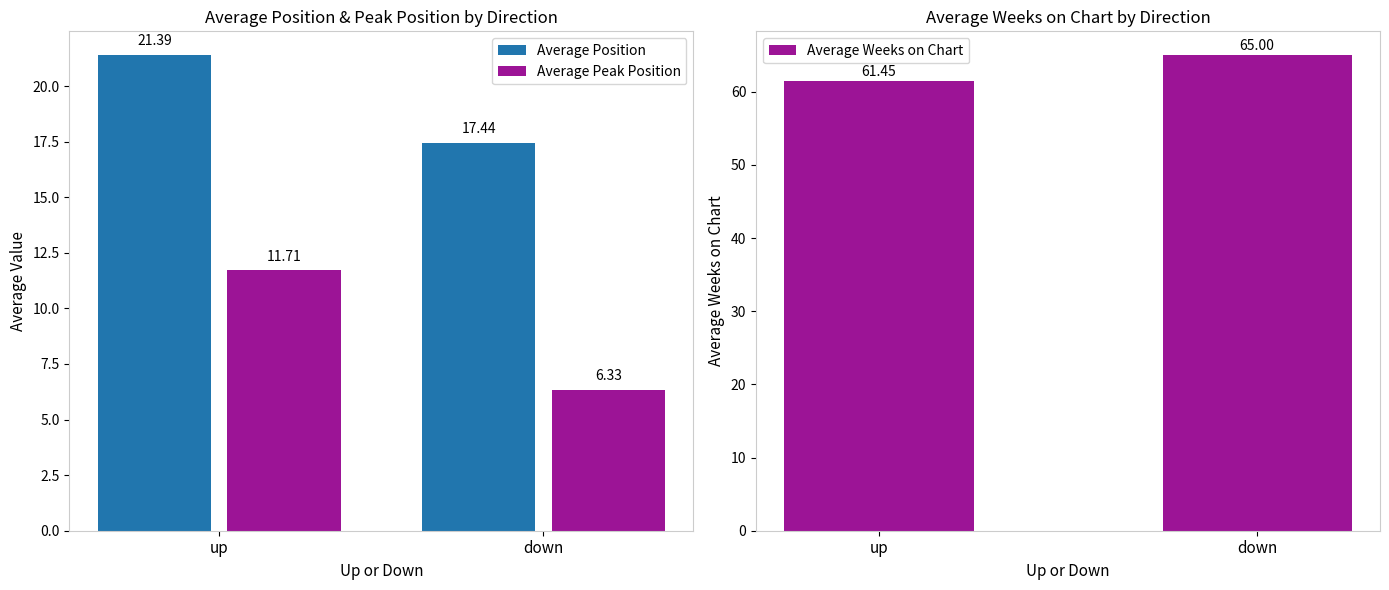

Are the bars horizontal?

No